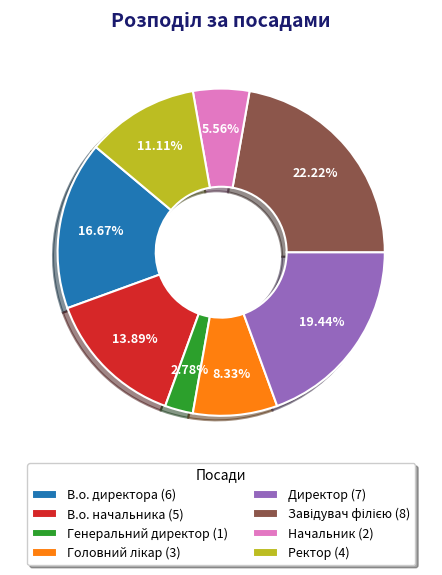

Which slice is the smallest?

Генеральний директор